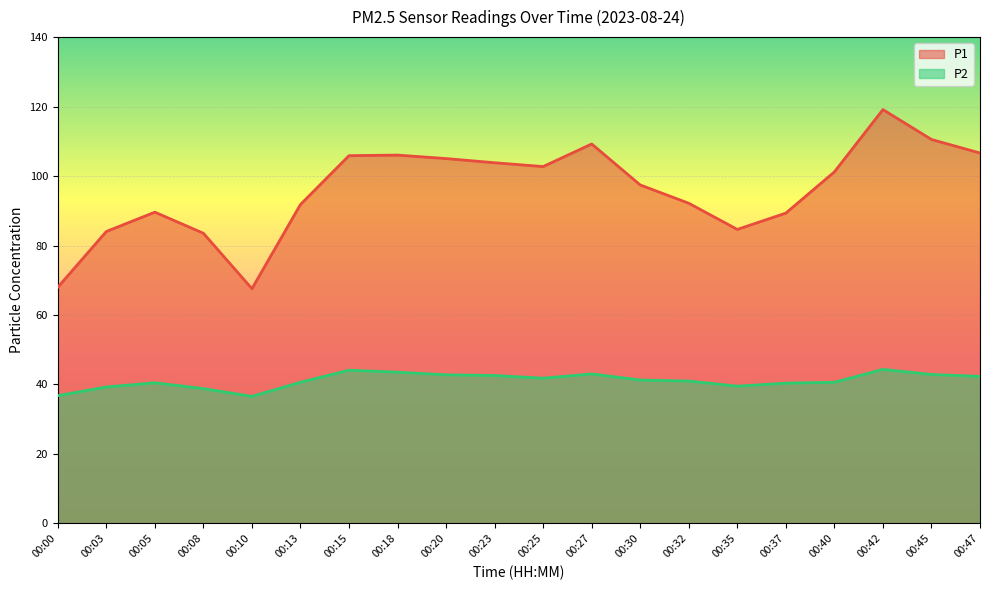

Which series has the largest range (max minus min)?

P1